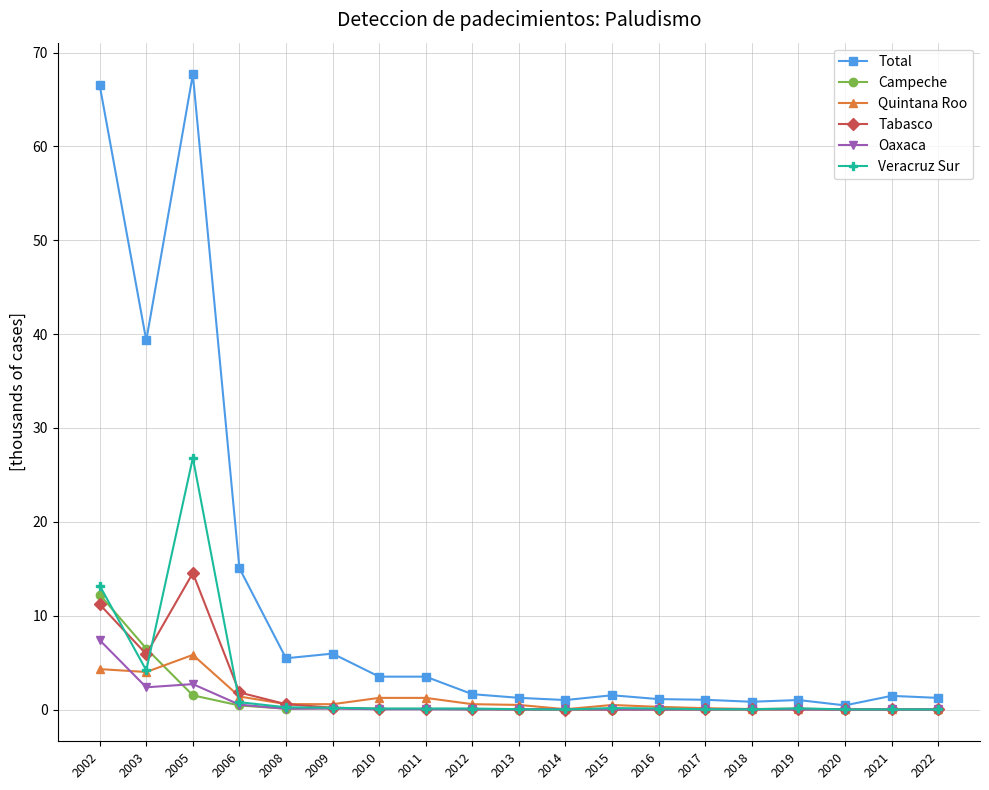

Which series has the widest spread of values?

Total